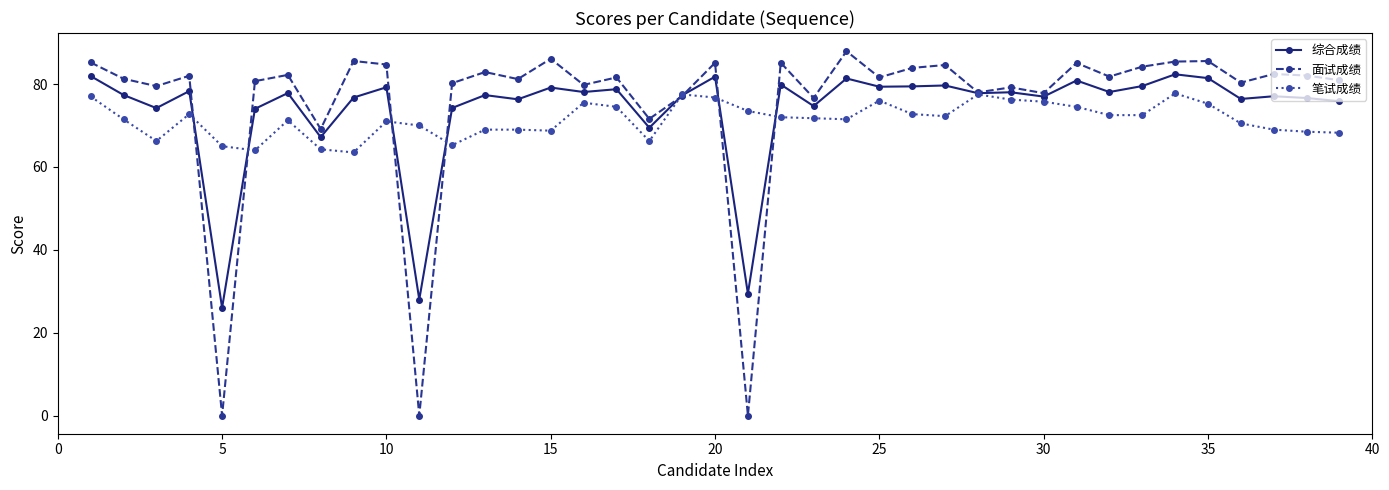

What is the value of the 面试成绩 point at the 23rd from the left?

76.6